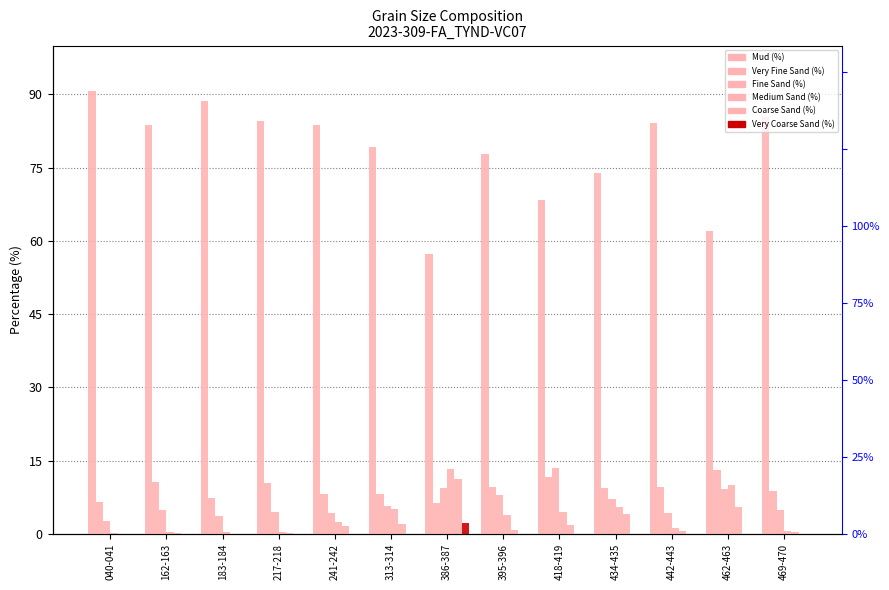

What is the label of the 4th bar from the right?

434-435